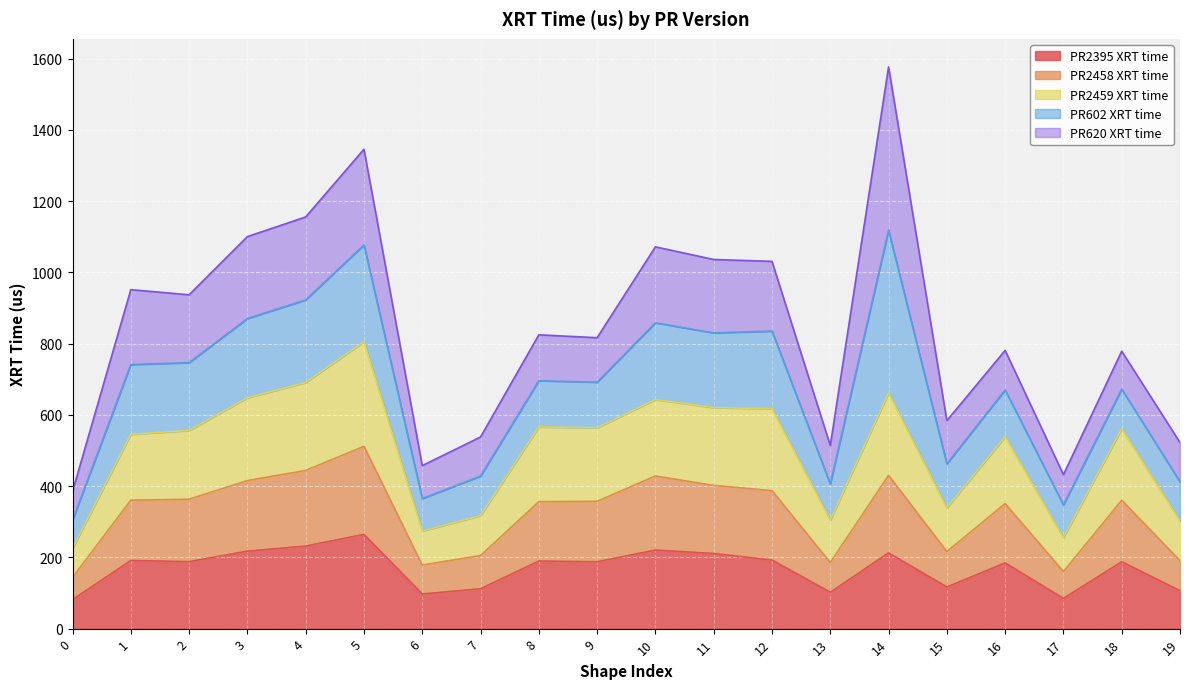

Where is the first local maximum for PR2395 XRT time?

1